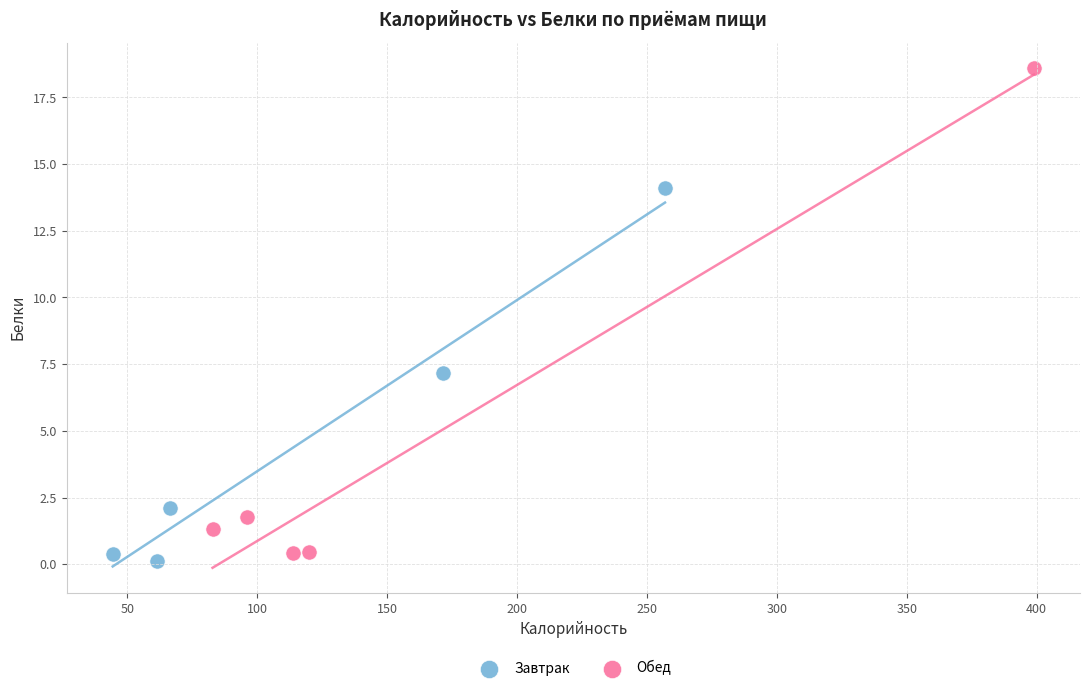

What are all the series names shown in the legend?

Завтрак, Обед